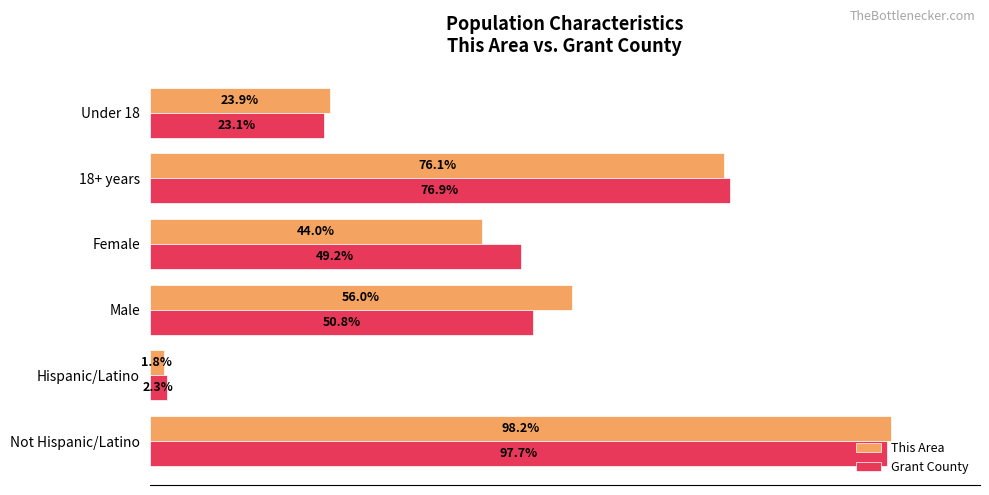

Is the value of This Area at Under 18 greater than the value of Grant County at Hispanic/Latino?

Yes